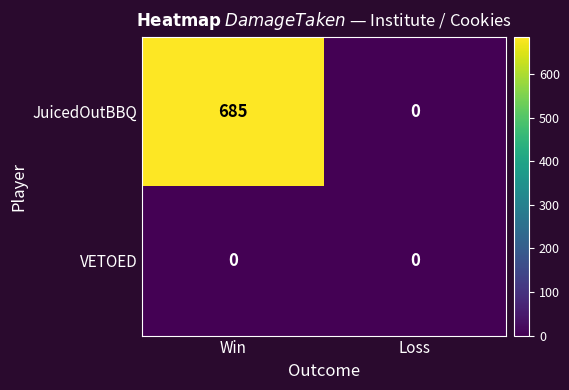

What is the highest value of the JuicedOutBBQ series?

685